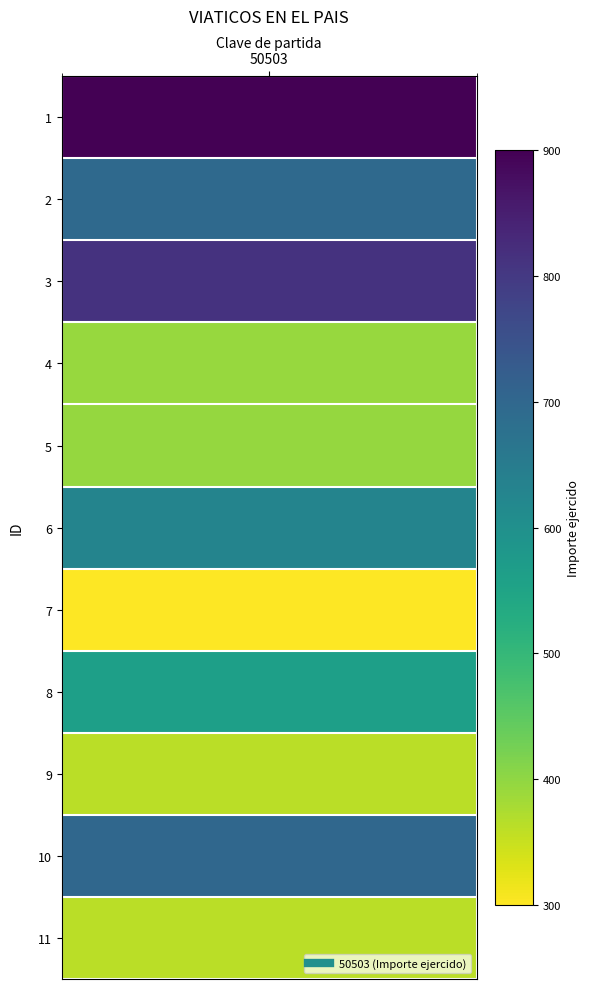

Reading right to left, list all the values displayed in this chart.

11=362	10=700	9=362	8=561	7=300	6=630	5=396	4=393	3=812	2=696	1=900